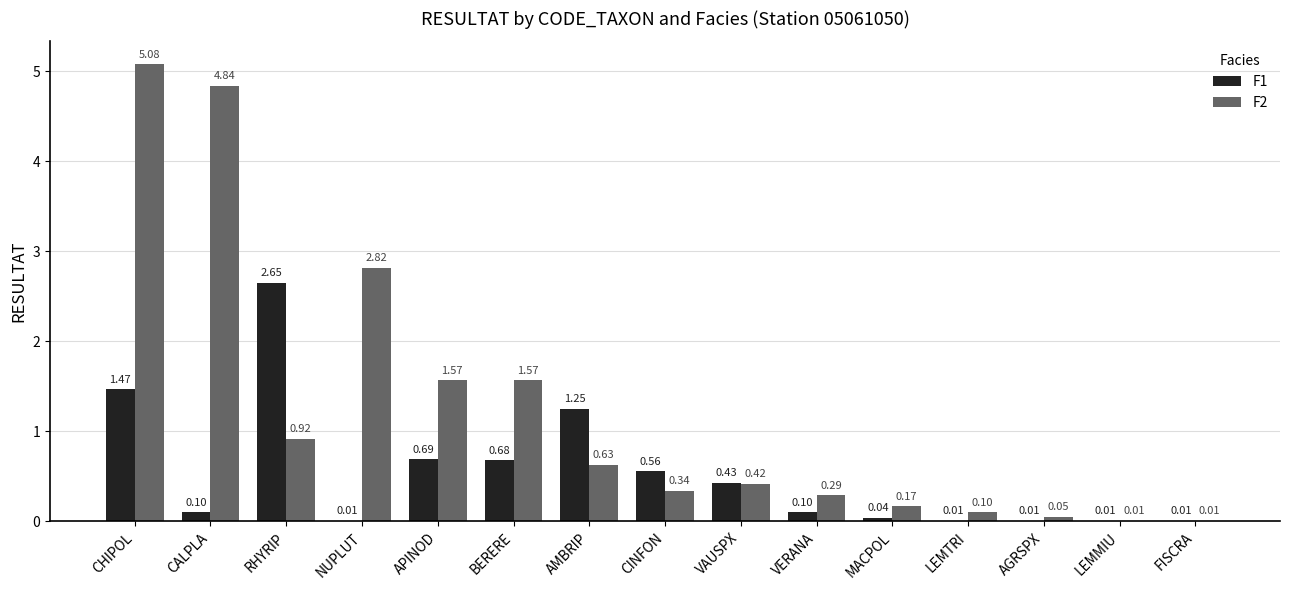

The F2 series shows 0.3 at AMBRIP. True or false?

False